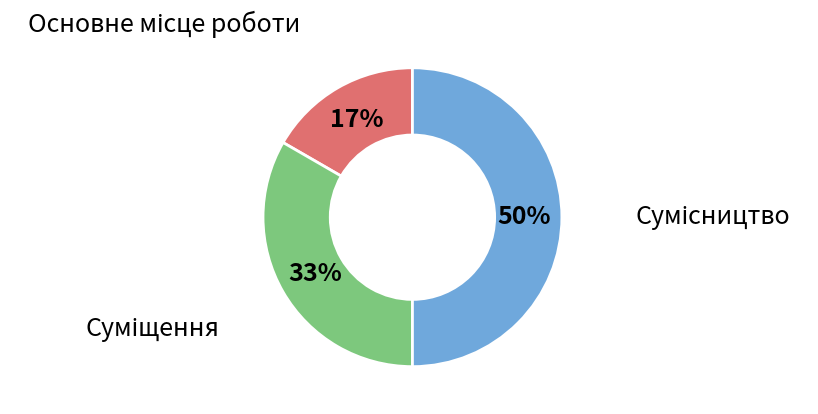

How many segments does this pie chart have?

3